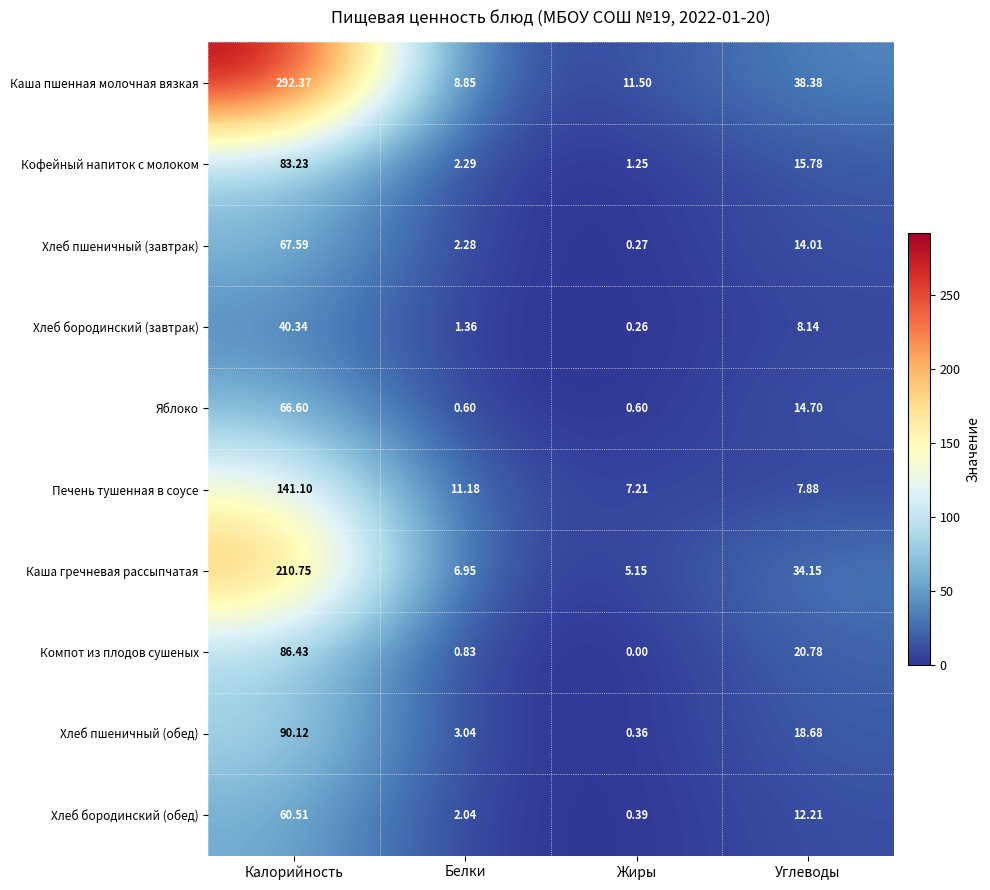

List the labels in order of Каша гречневая рассыпчатая value, largest first.

Калорийность, Углеводы, Белки, Жиры